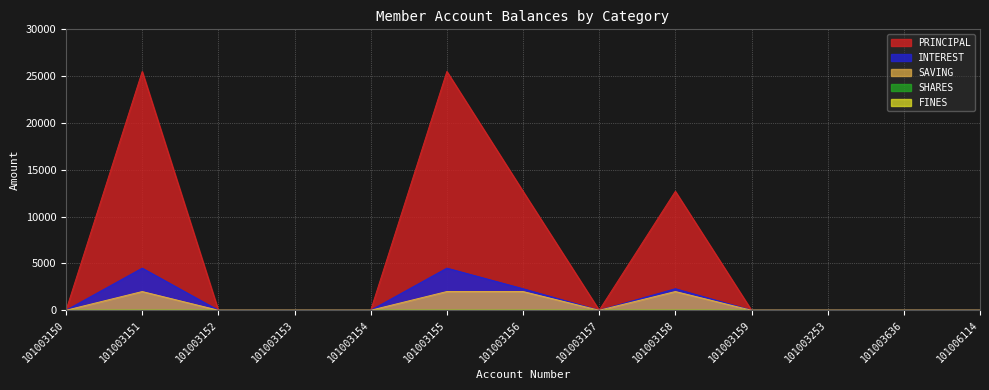

True or false: SAVING and PRINCIPAL cross at least once.

False